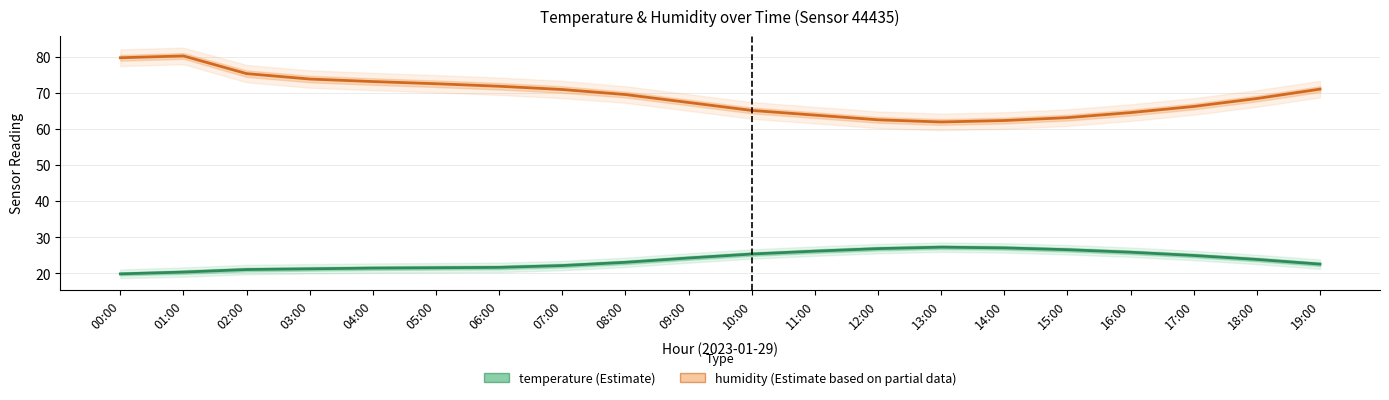

At how many categories does at least one series exceed 43?

20